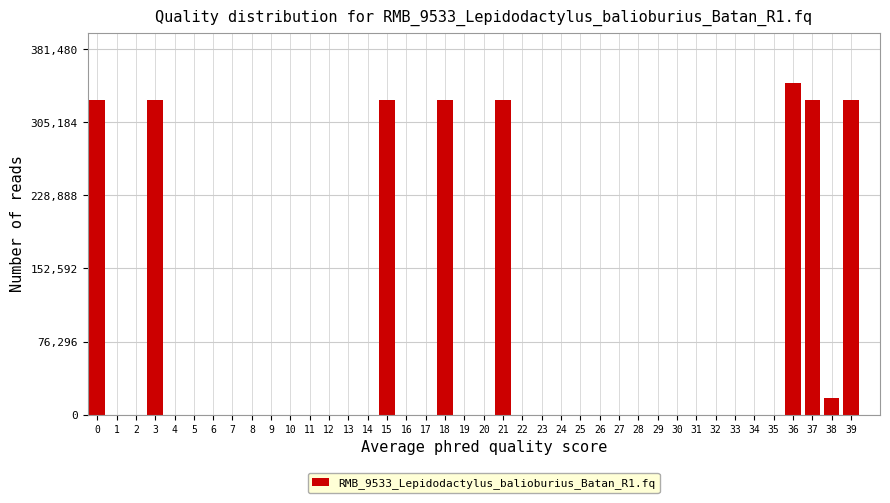

What is the greatest value displayed?

346800.0